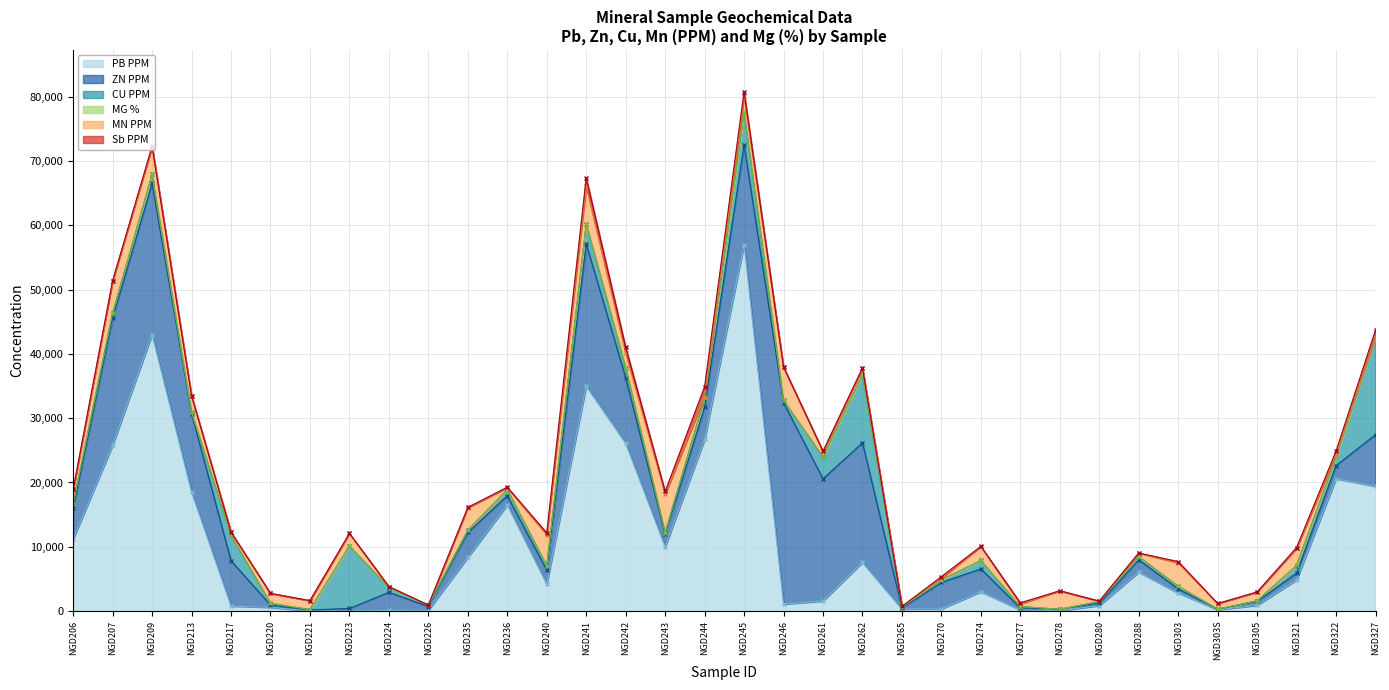

How many lines are shown in the chart?

6